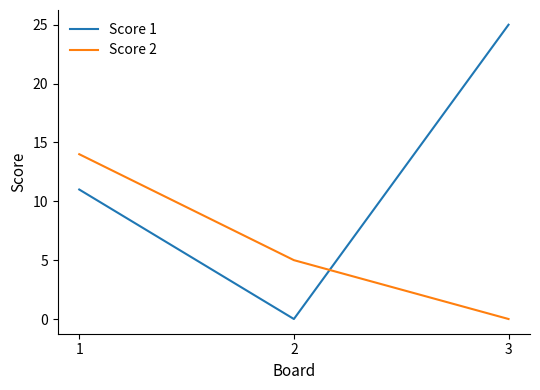

Reading left to right, what are all the values shown in this chart?

Score 1: 1=11	2=0	3=25
Score 2: 1=14	2=5	3=0